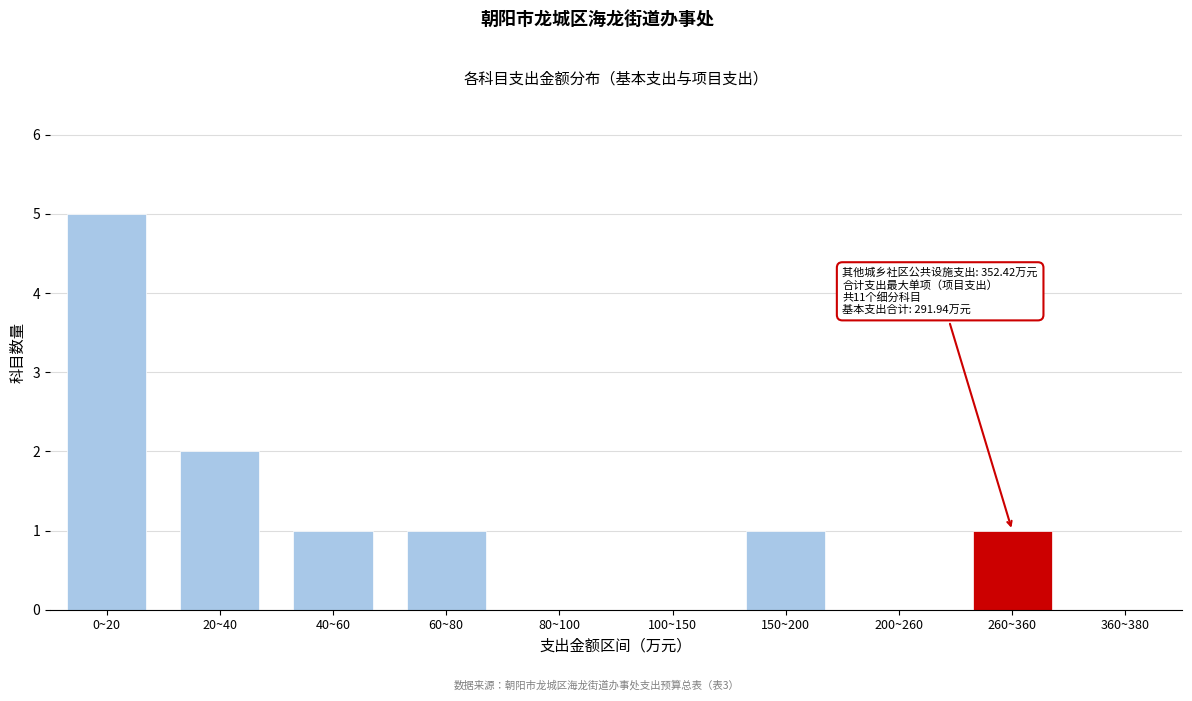

Reading left to right, what are all the values shown in this chart?

0~20=5	20~40=2	40~60=1	60~80=1	80~100=0	100~150=0	150~200=1	200~260=0	260~360=1	360~380=0